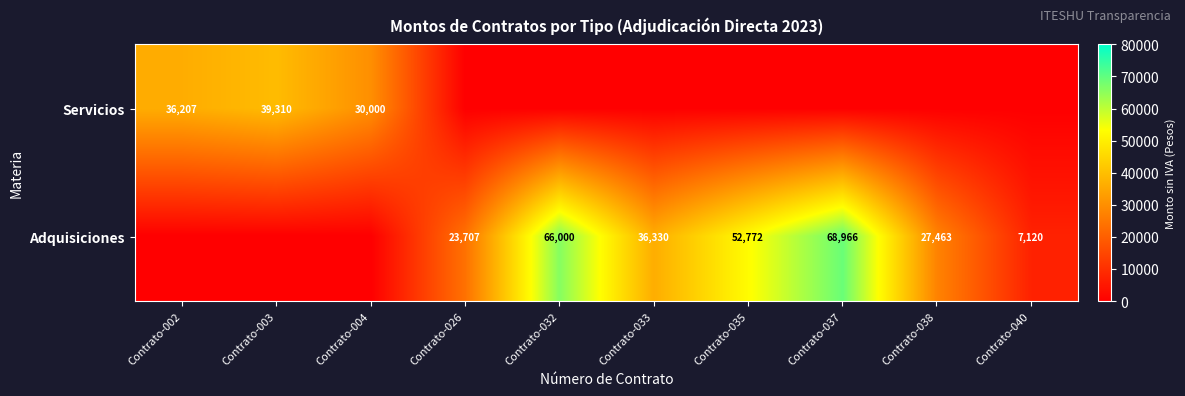

Which has a higher value, Contrato-004 or Contrato-032?

Contrato-004